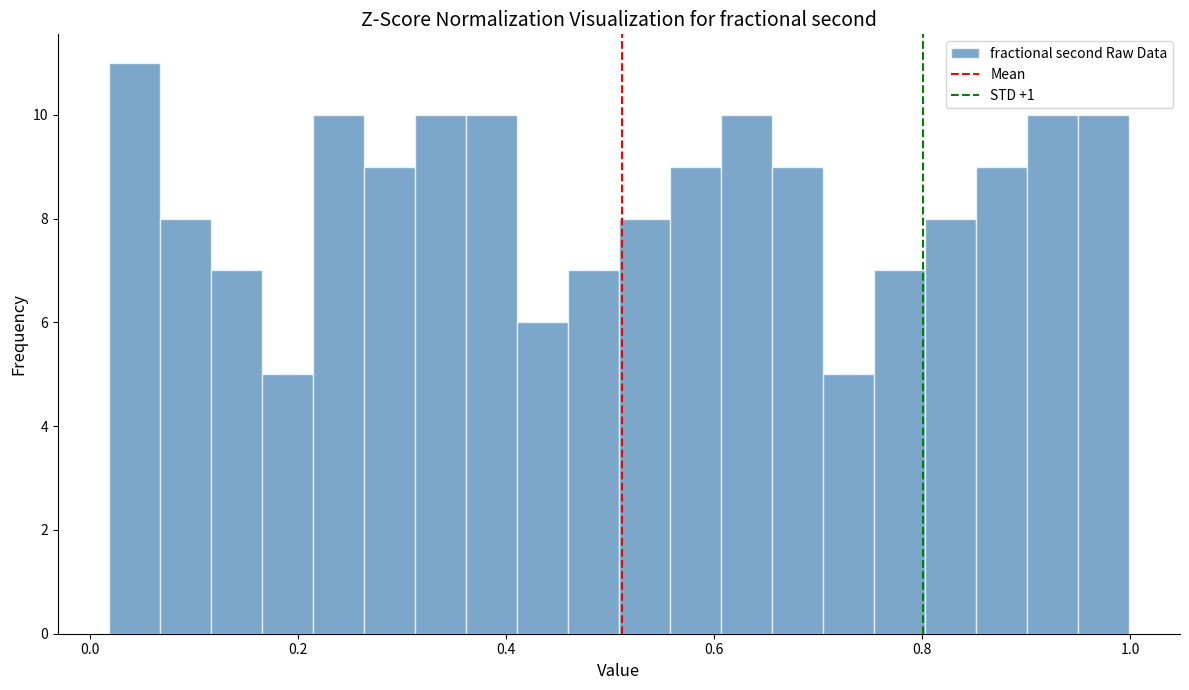

Around what value on the x-axis is the tallest bar? Give the approximate position of its centre, as read against the axis.

0.04